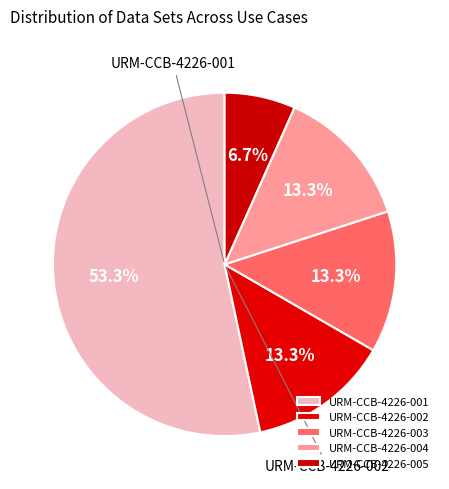

Which slice is the smallest?

URM-CCB-4226-005